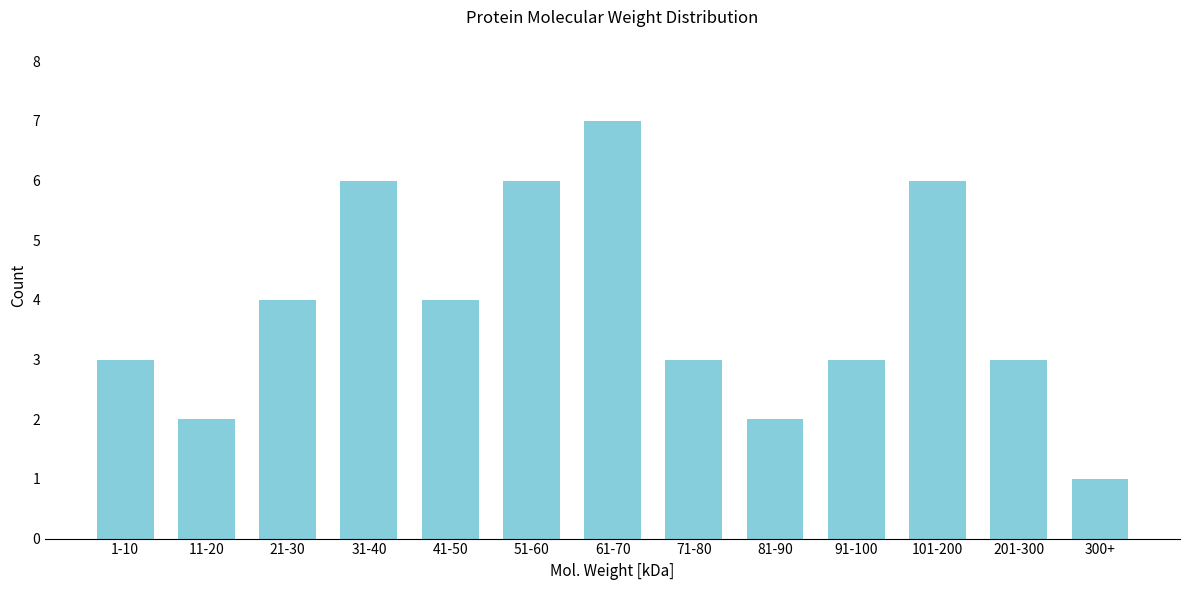

Reading left to right, transcribe all the data shown in this chart.

3	2	4	6	4	6	7	3	2	3	6	3	1